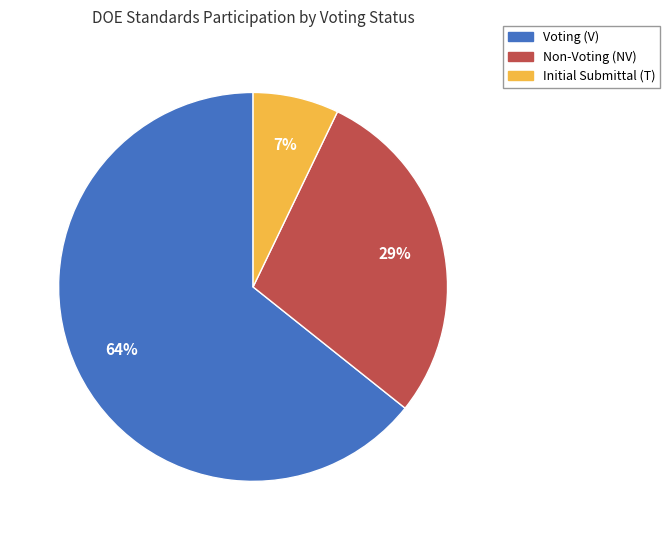

To the nearest percent, what is the average slice percentage?

33%